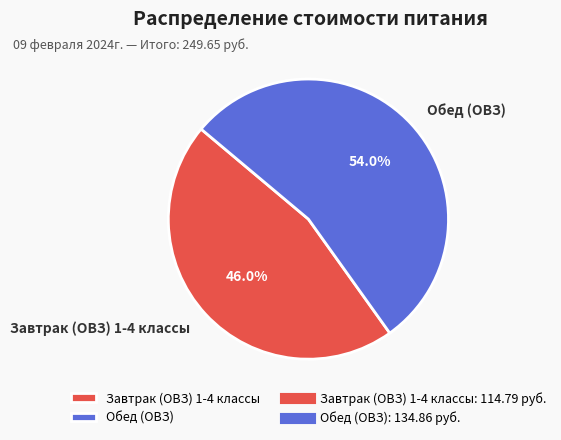

Is it true that Завтрак (ОВЗ) 1-4 классы is 60% of the pie?

False